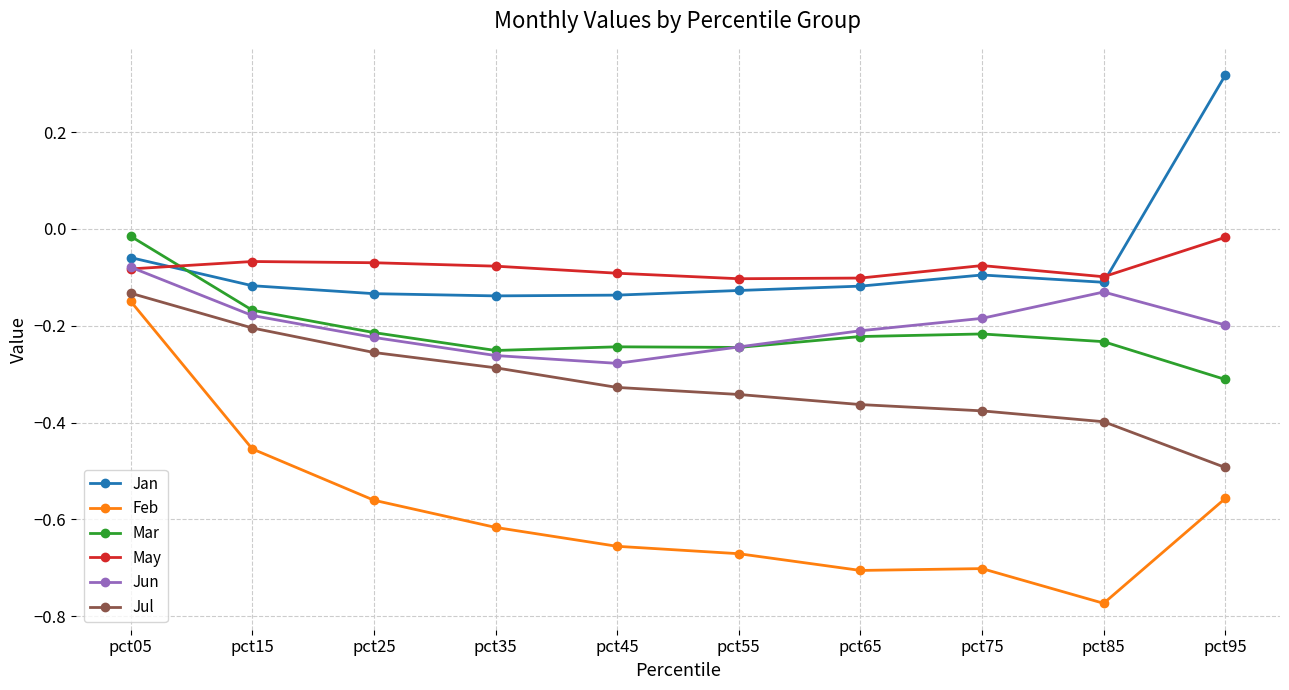

At which label does Feb reach its minimum?

pct85